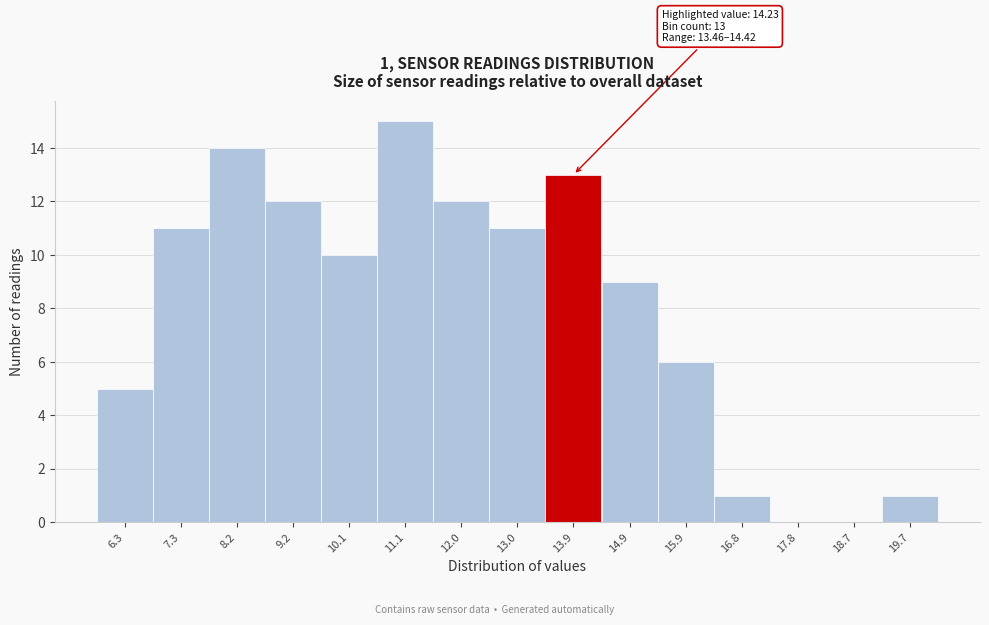

Which range on the x-axis has the tallest bar?

10.6 to 11.6